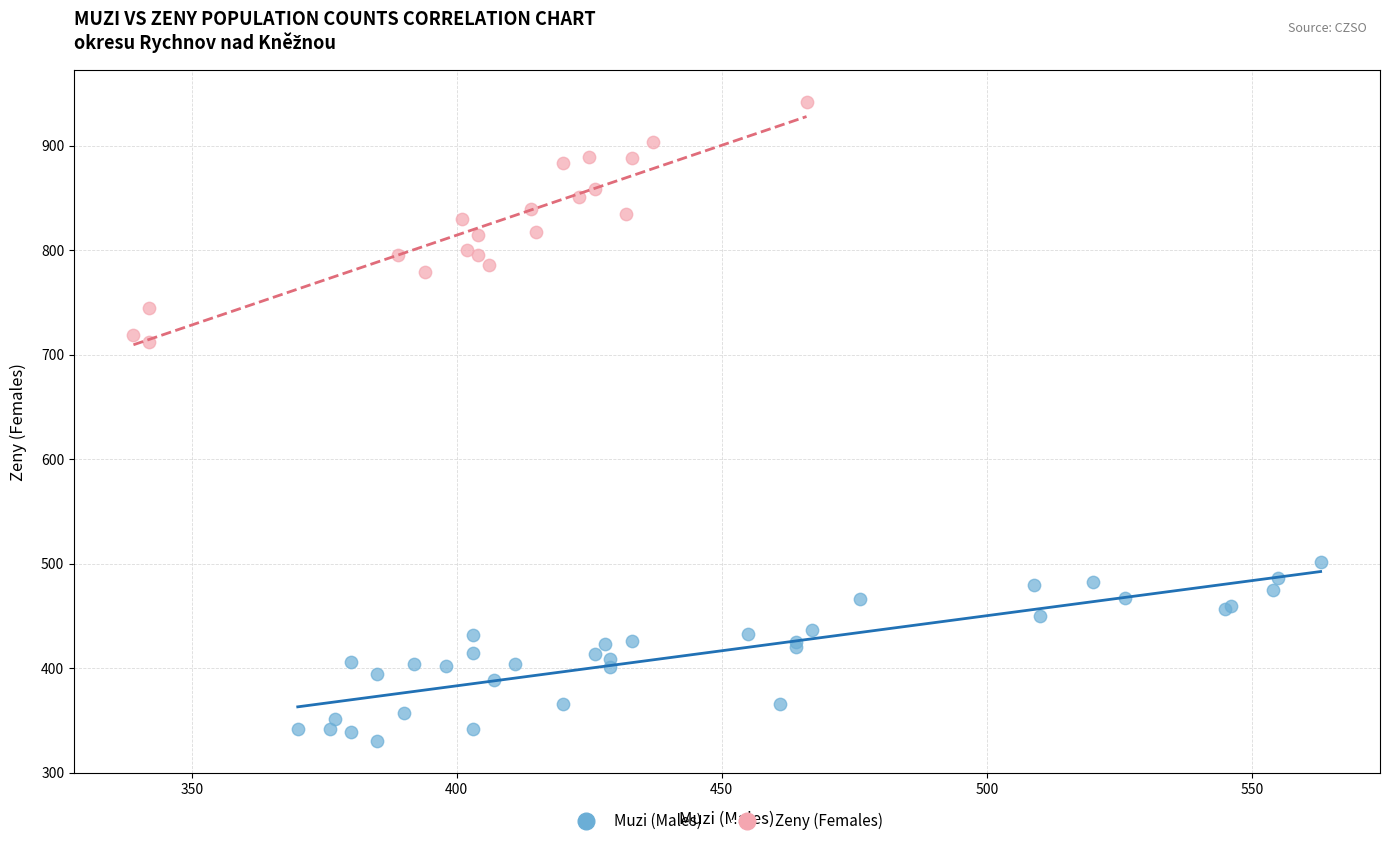

Which series has the largest Y range (max minus min)?

Zeny (Females)